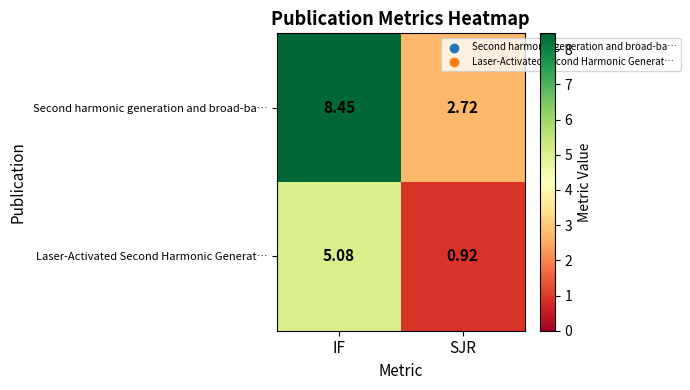

What is the total value across all series at IF?

13.5